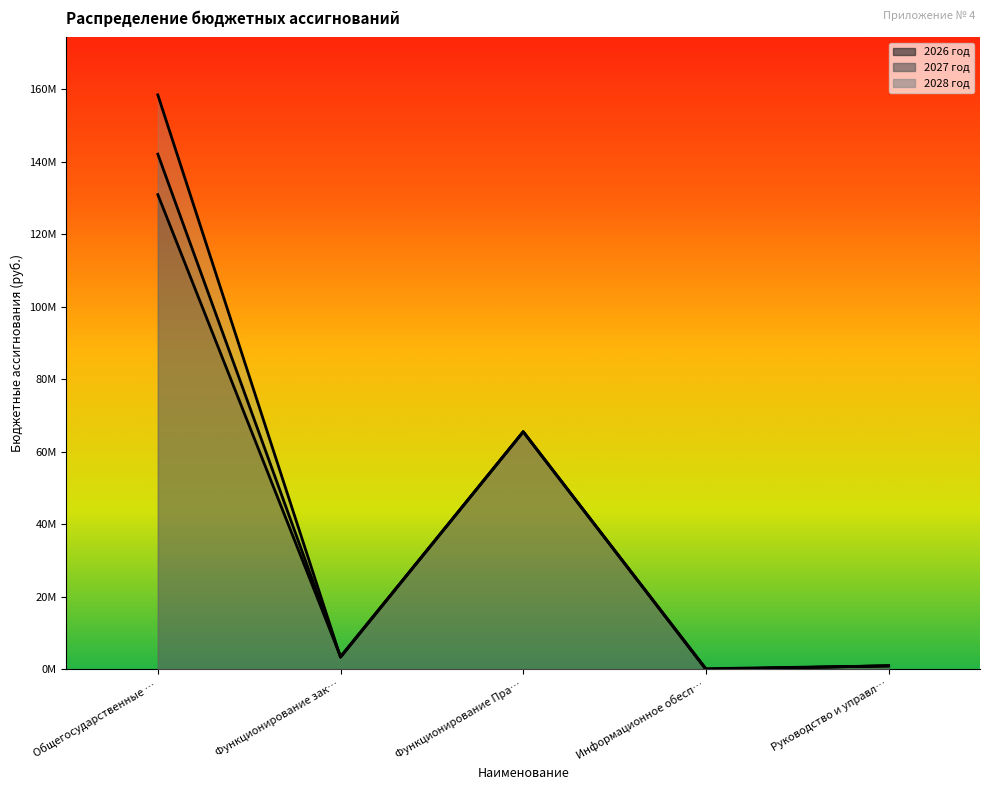

Where is the first local maximum for 2028 год?

Функционирование Пра…